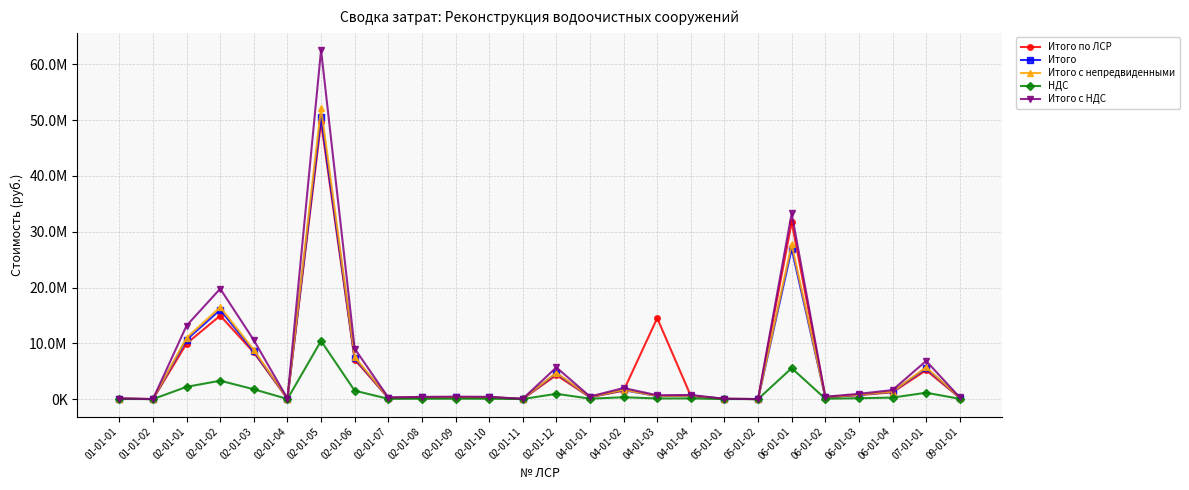

Is this an area chart (filled region under the line)?

No